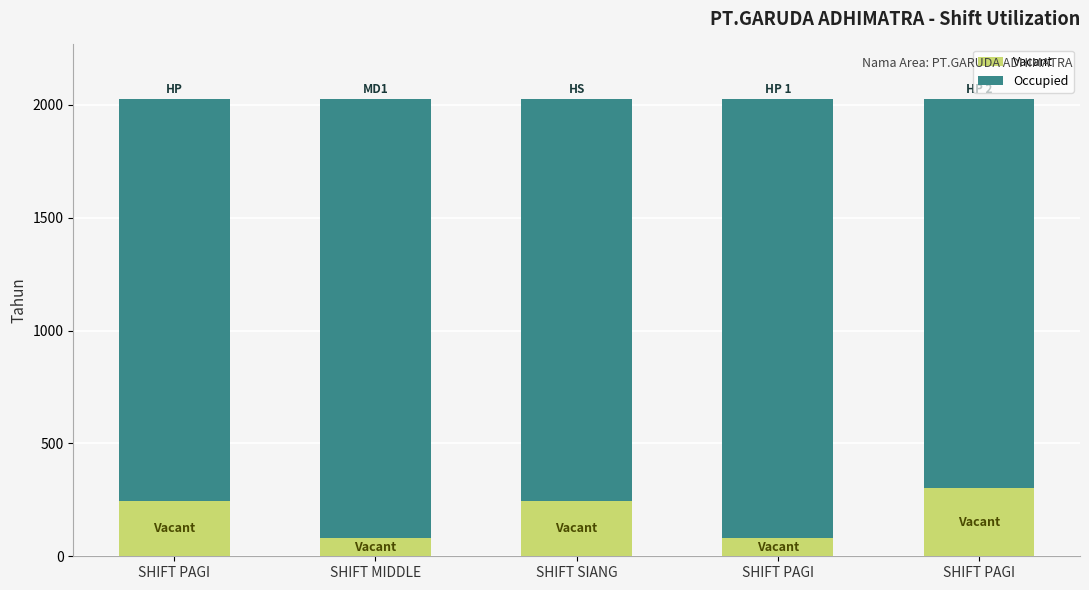

Is it true that Occupied equals 1782.0 at SHIFT PAGI?

True